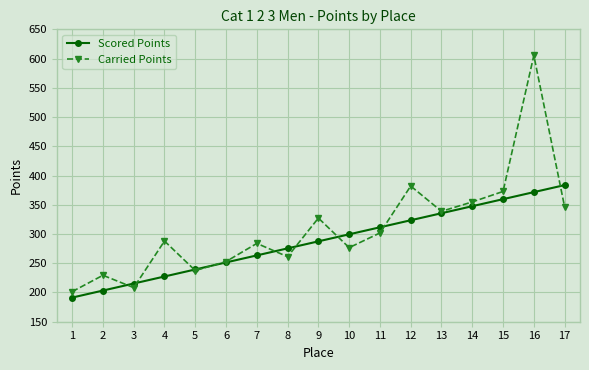

How many data points does each series have?

17